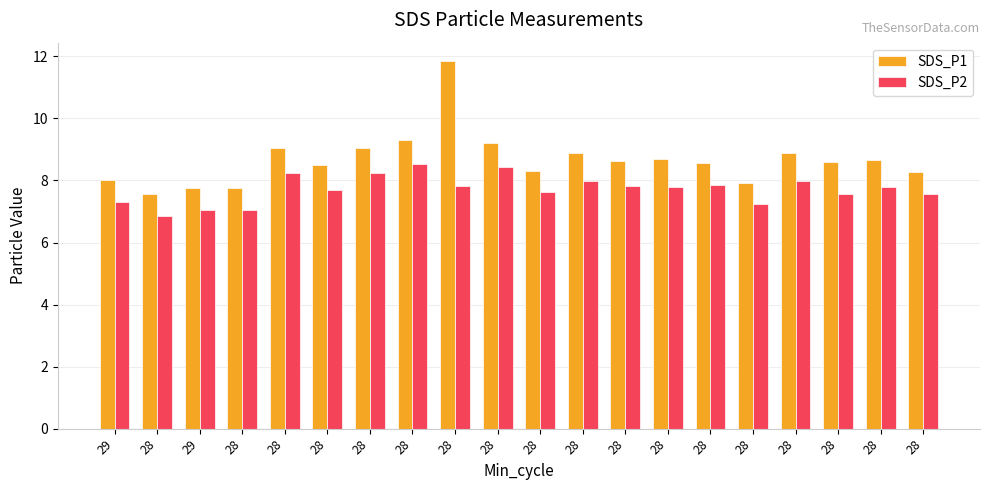

Reading left to right, list all the values displayed in this chart.

SDS_P1: 29=8.0	28=7.5	29=7.8	28=7.8	28=9.1	28=8.5	28=9.1	28=9.3	28=11.8	28=9.2	28=8.3	28=8.9	28=8.6	28=8.7	28=8.6	28=7.9	28=8.9	28=8.6	28=8.7	28=8.3
SDS_P2: 29=7.3	28=6.8	29=7.0	28=7.0	28=8.2	28=7.7	28=8.2	28=8.5	28=7.8	28=8.4	28=7.6	28=8.0	28=7.8	28=7.8	28=7.8	28=7.2	28=8.0	28=7.5	28=7.8	28=7.6